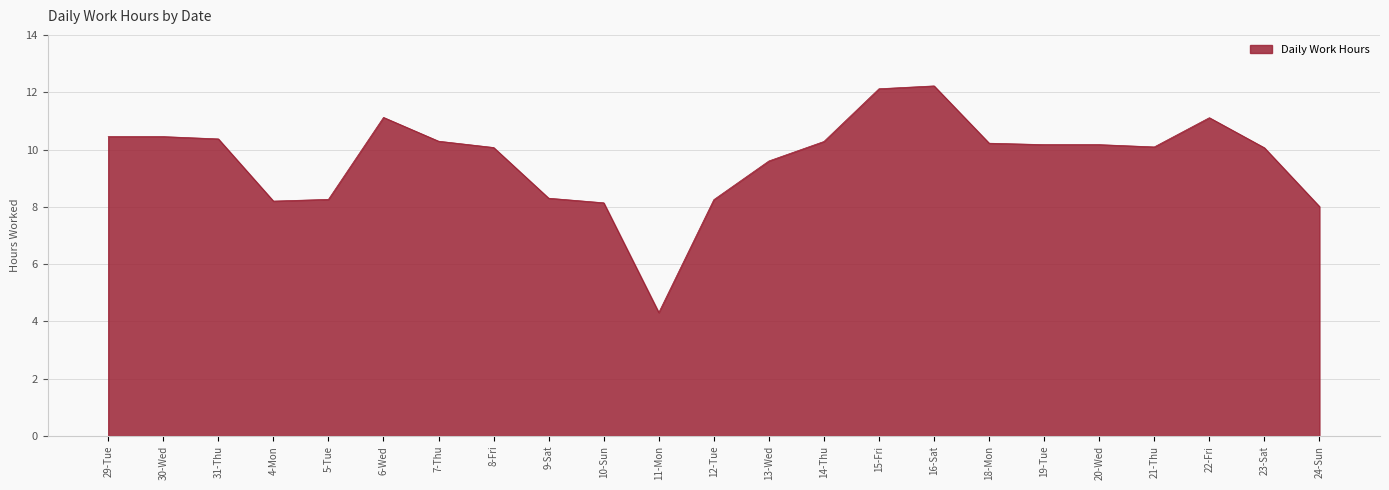

Which has a higher value, 9-Sat or 20-Wed?

20-Wed